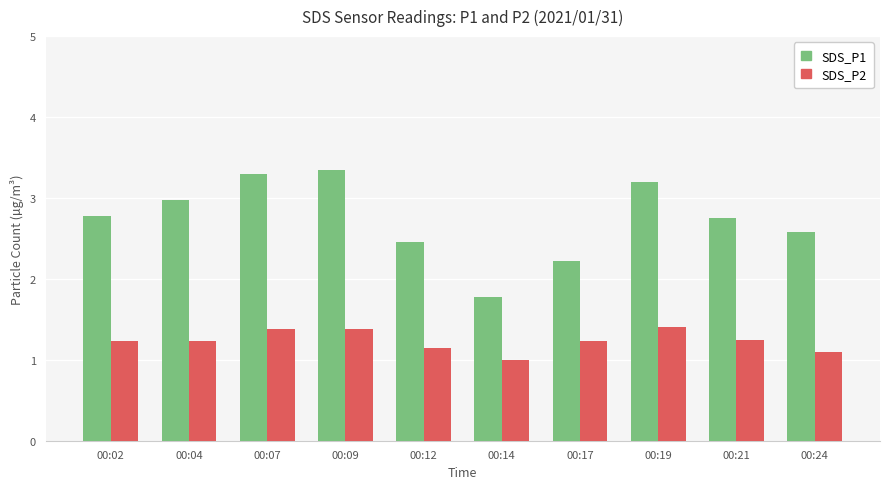

What is the highest value of the SDS_P2 series?

1.4